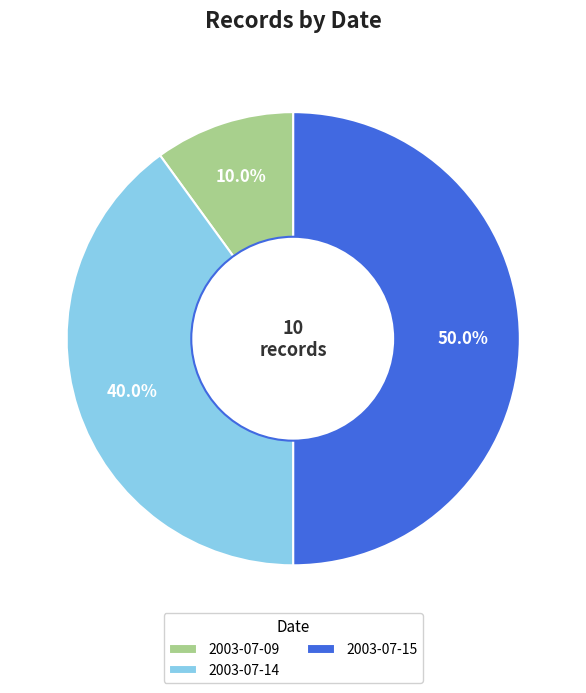

Is 2003-07-14 the majority of the pie?

No